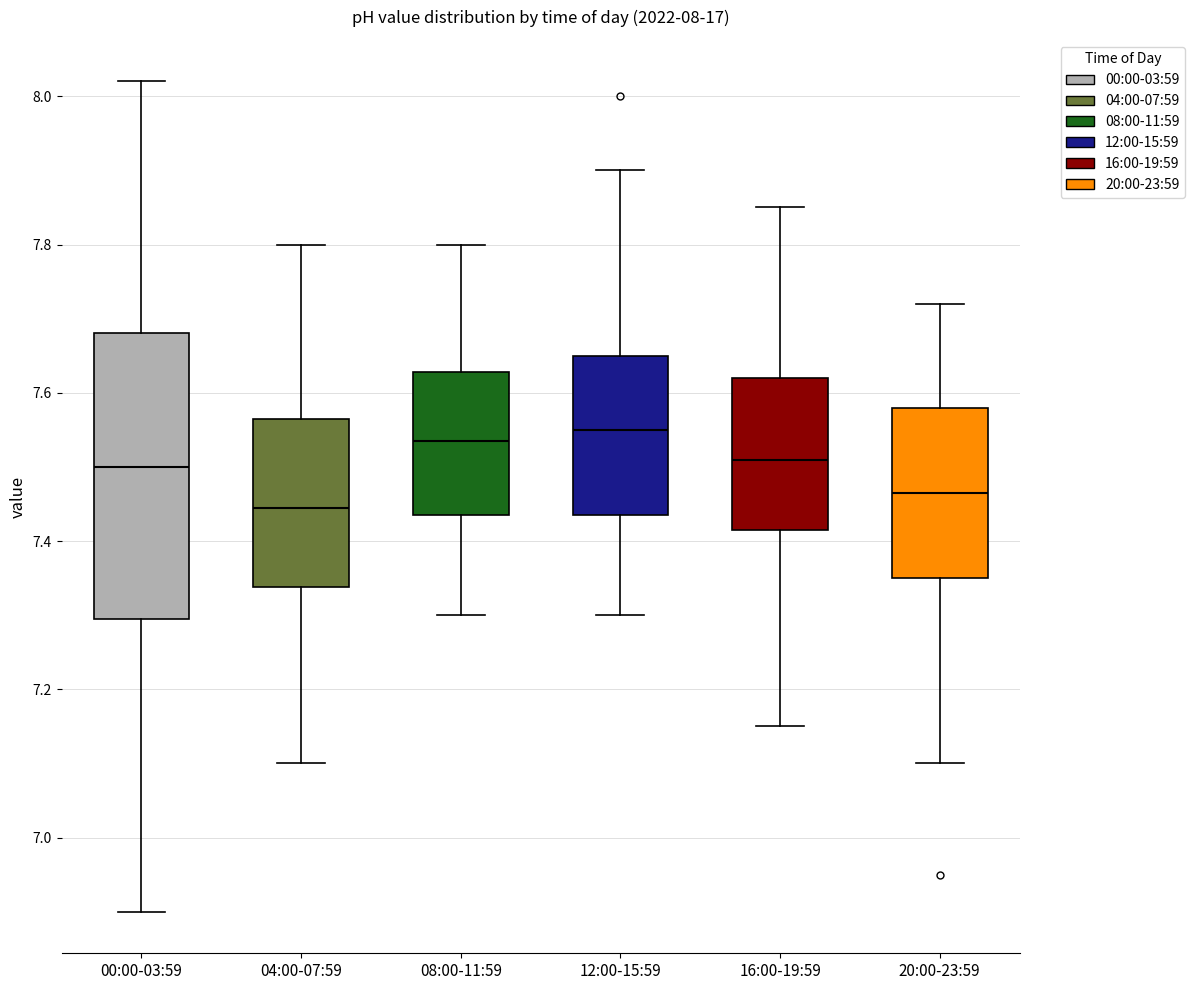

Comparing the boxes themselves (not the whiskers), which one is the tallest?

00:00-03:59